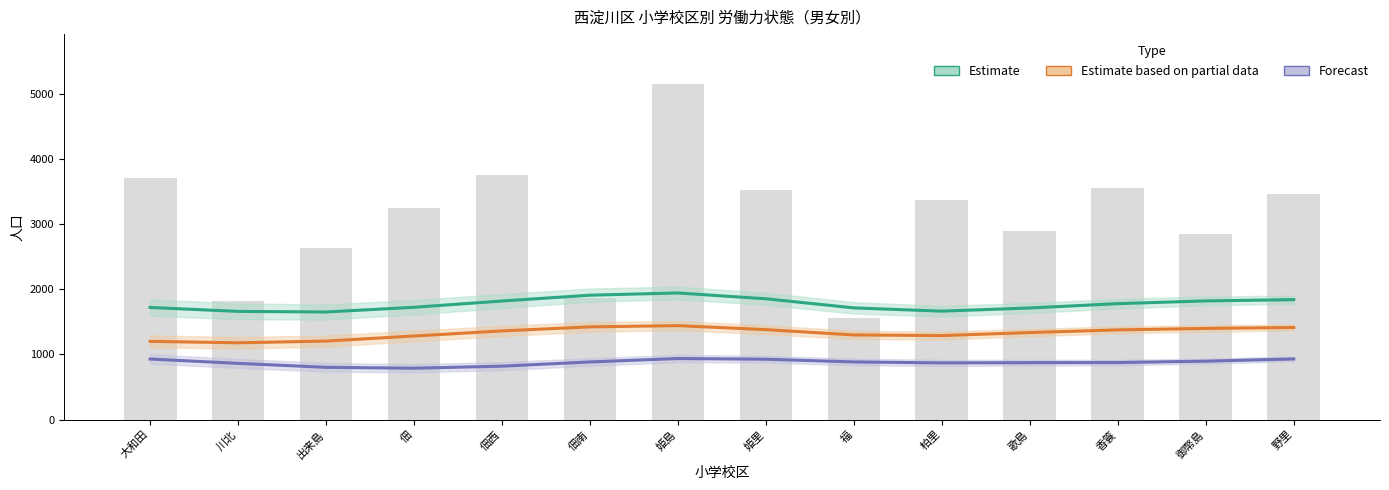

What is the minimum value shown in the chart?

788.0